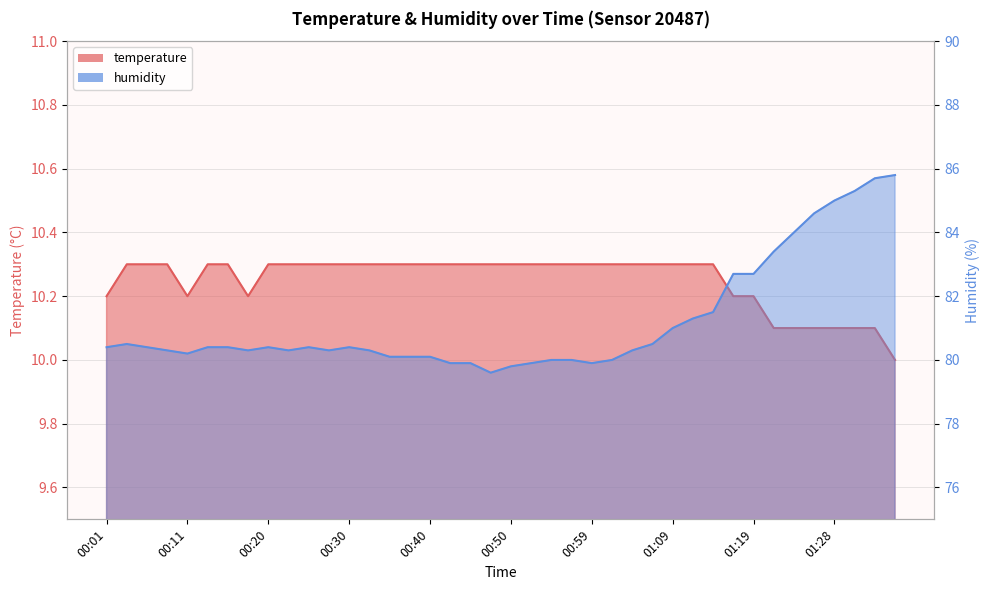

What is the difference between the maximum and minimum values in the humidity series?

6.2